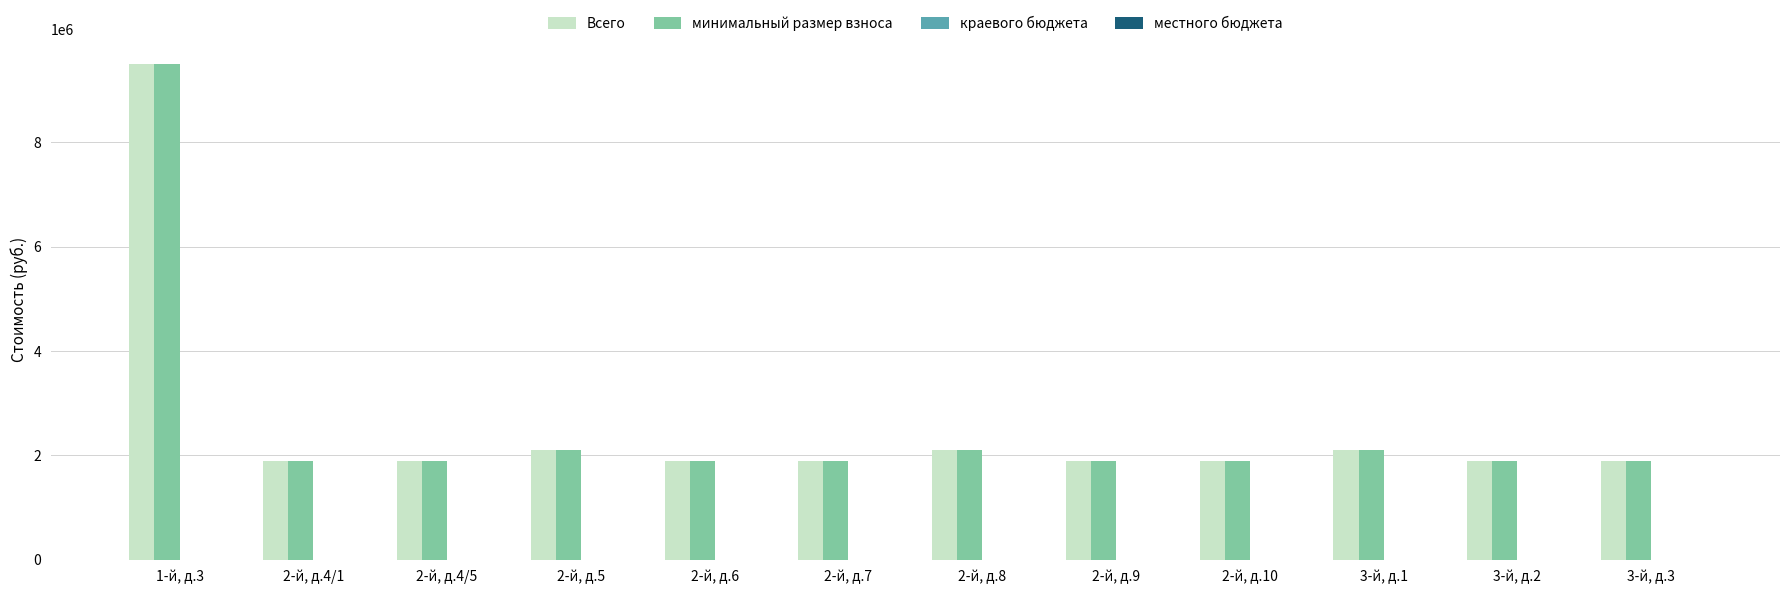

What is the label of the 10th bar from the left?

3-й, д.1